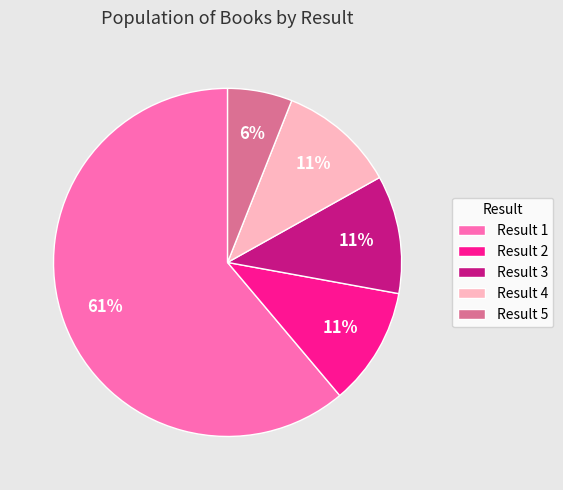

What is the ratio of the value at Result 3 to the value at Result 2?

1.0